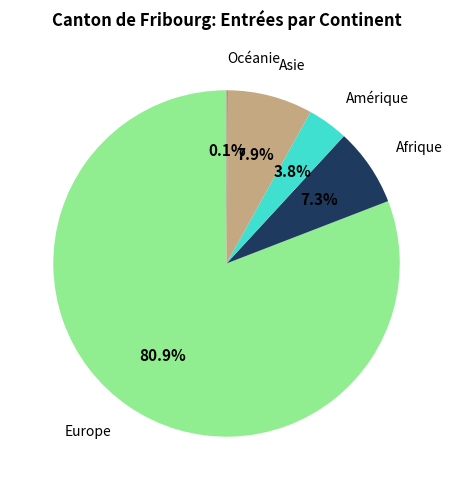

Does any single category account for the majority?

Yes